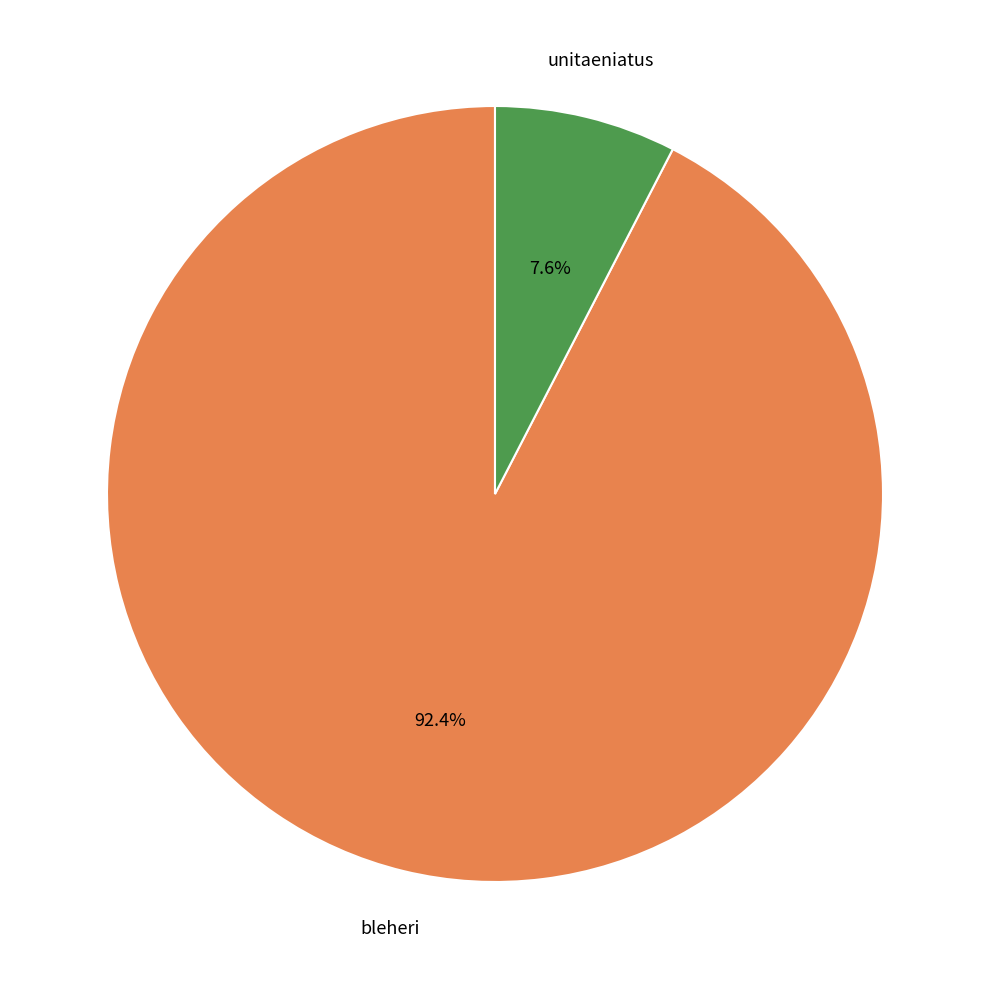

The bleheri slice represents 92% of the pie. True or false?

True